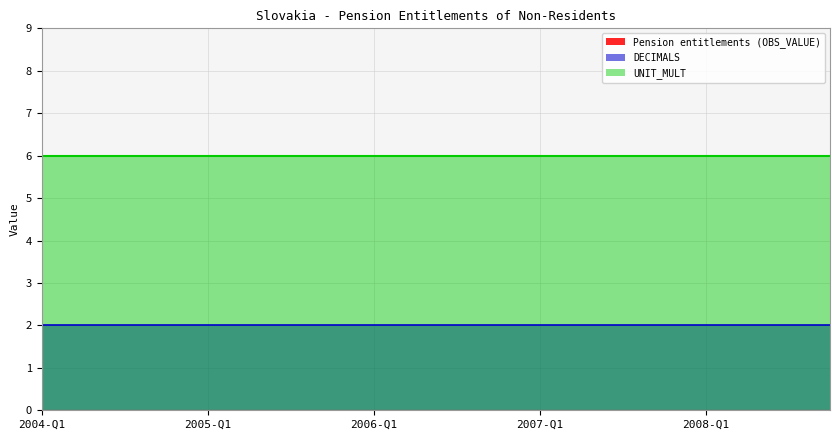

Which category has the lowest value across all series?

2004-Q1